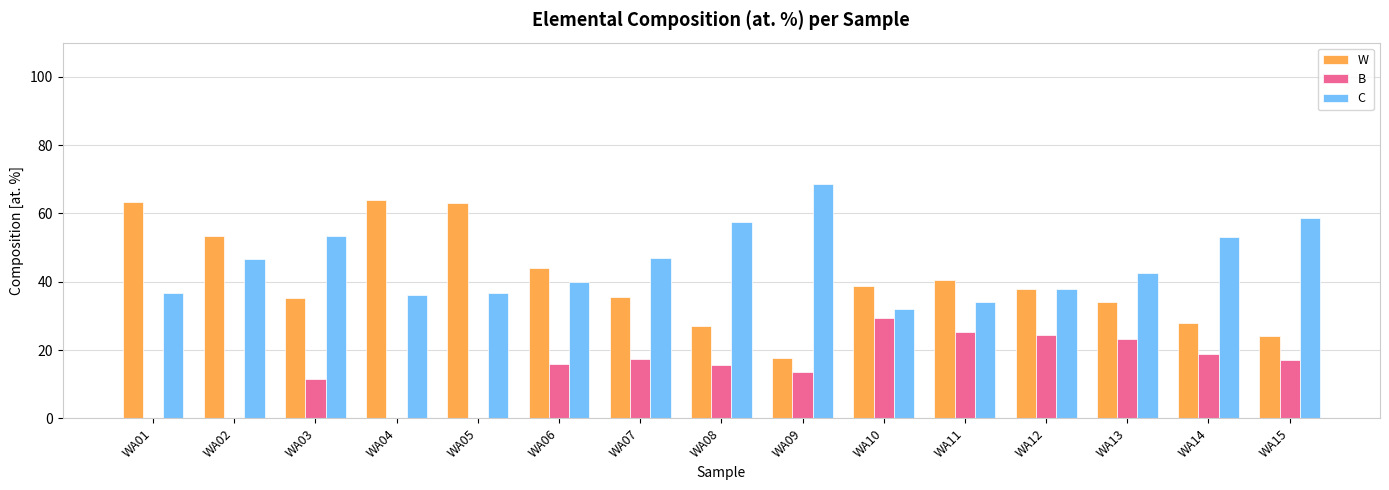

At which label does B reach its peak?

WA10